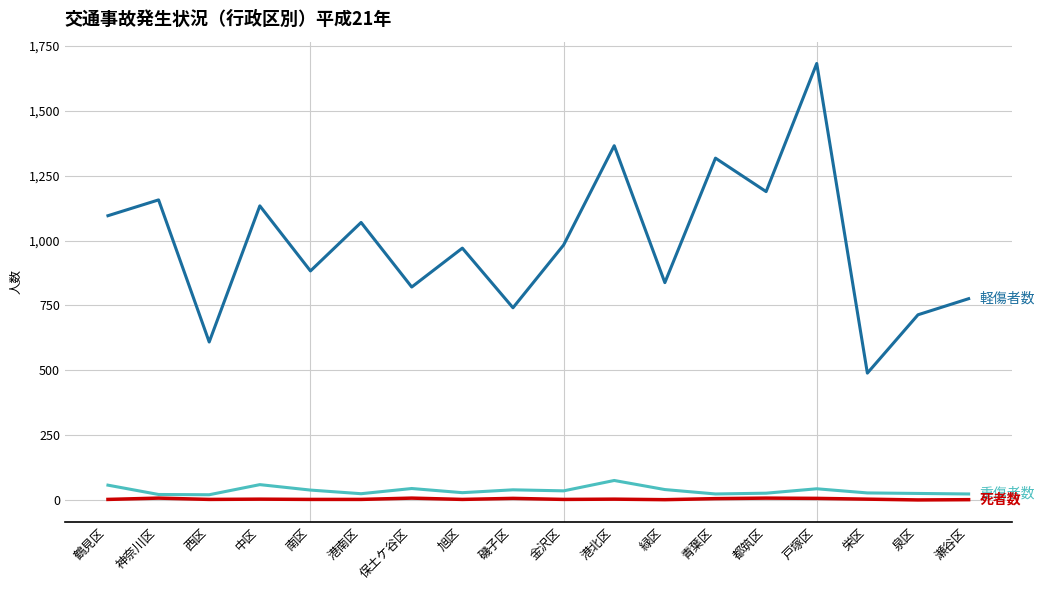

At which category is the sum across all series the highest?

戸塚区